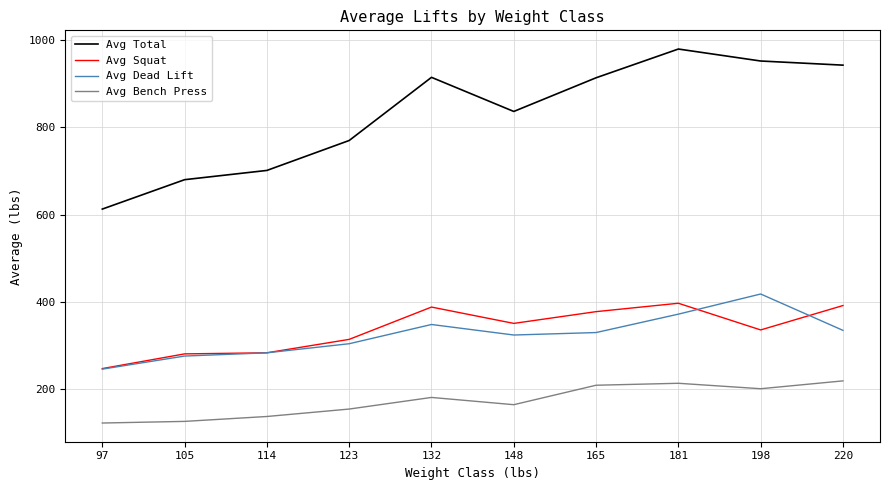

Which series has the largest range (max minus min)?

Avg Total